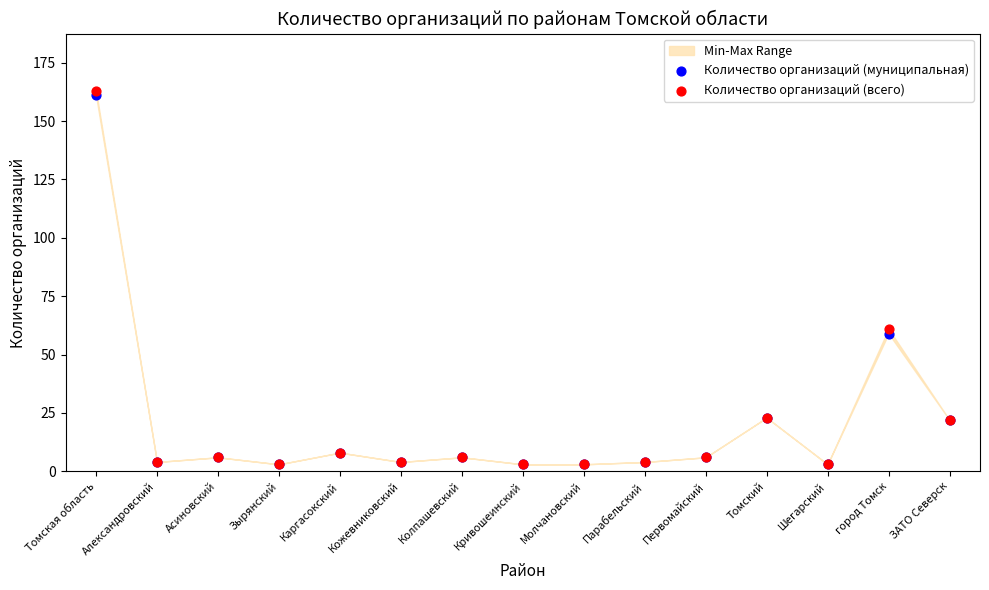

Which series has the widest spread of Y values?

Количество организаций (всего)